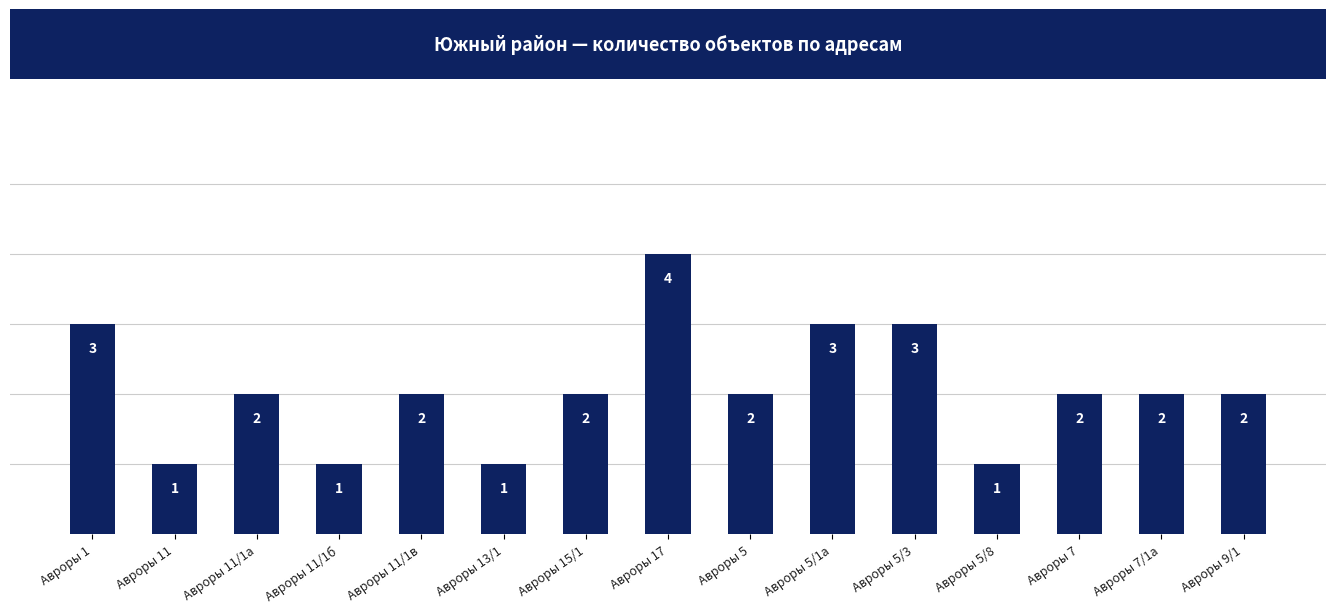

True or false: the data shows 0 at Авроры 13/1.

False